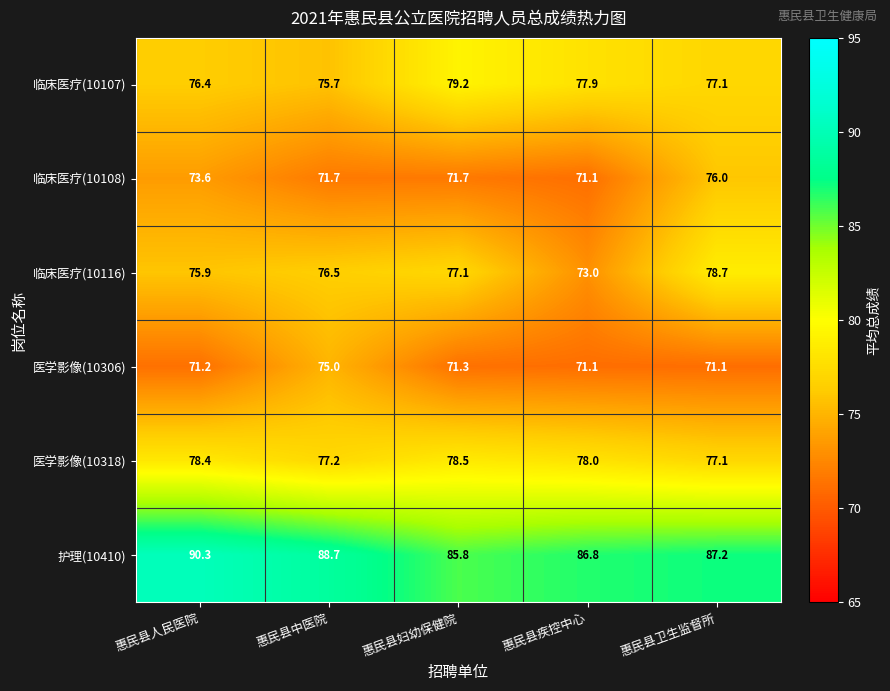

What is the sum of the 临床医疗(10107) values at 惠民县卫生监督所 and 惠民县人民医院?

153.5